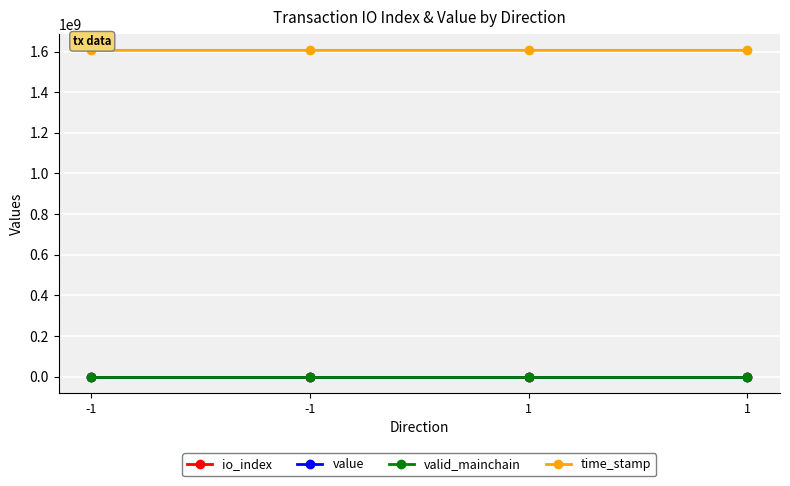

Count the number of categories in the chart.

4